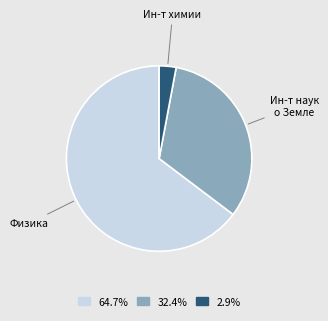

Do Ин-т наук о Земле and Ин-т химии together represent more than half of the pie?

No